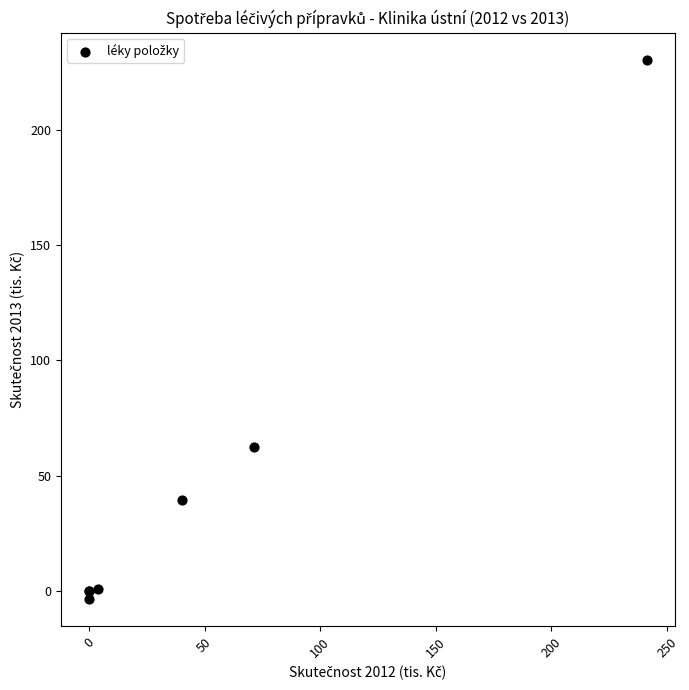

What Y value in the scatter plot is closest to 113?

62.2